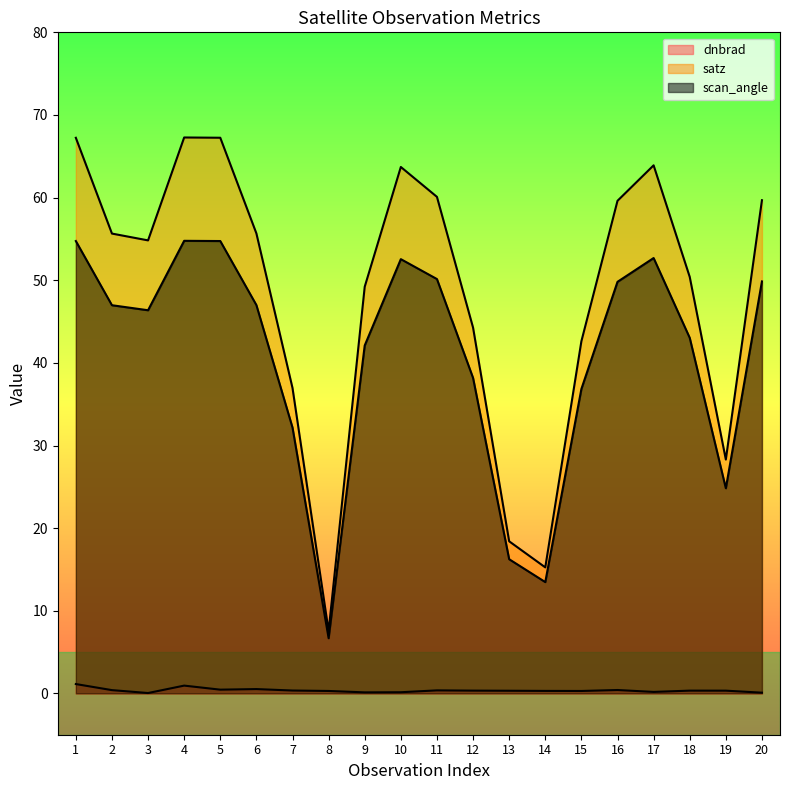

Count the number of categories in the chart.

20